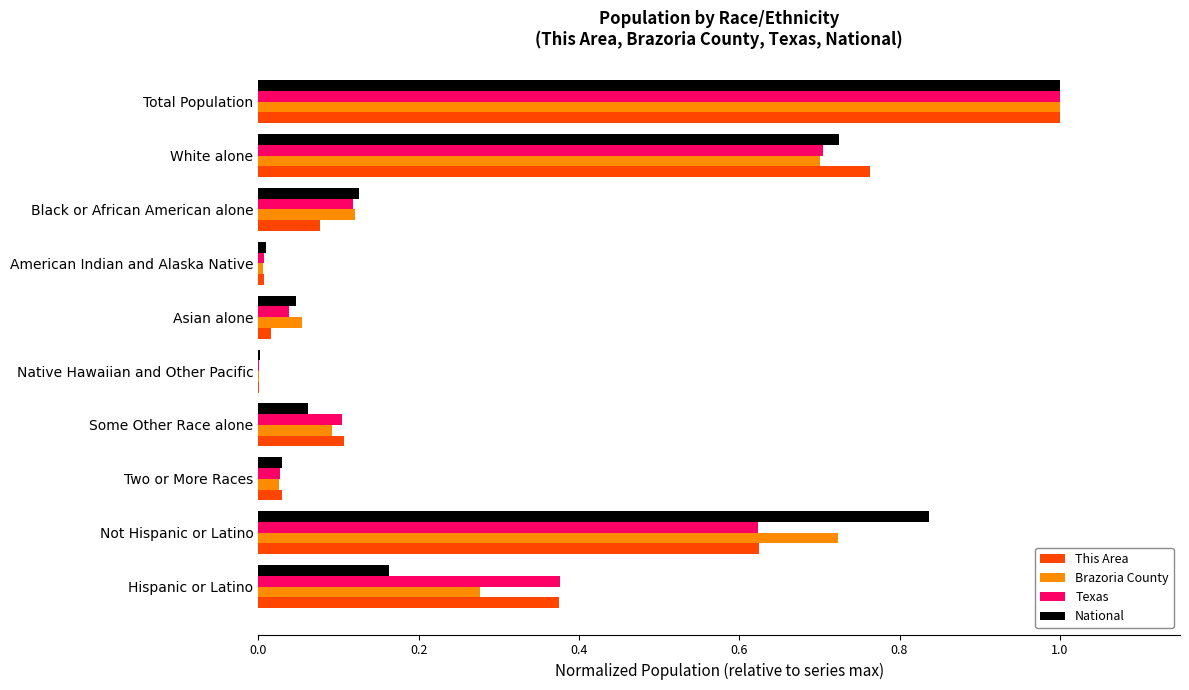

The Texas series shows 0.1 at Black or African American alone. True or false?

True